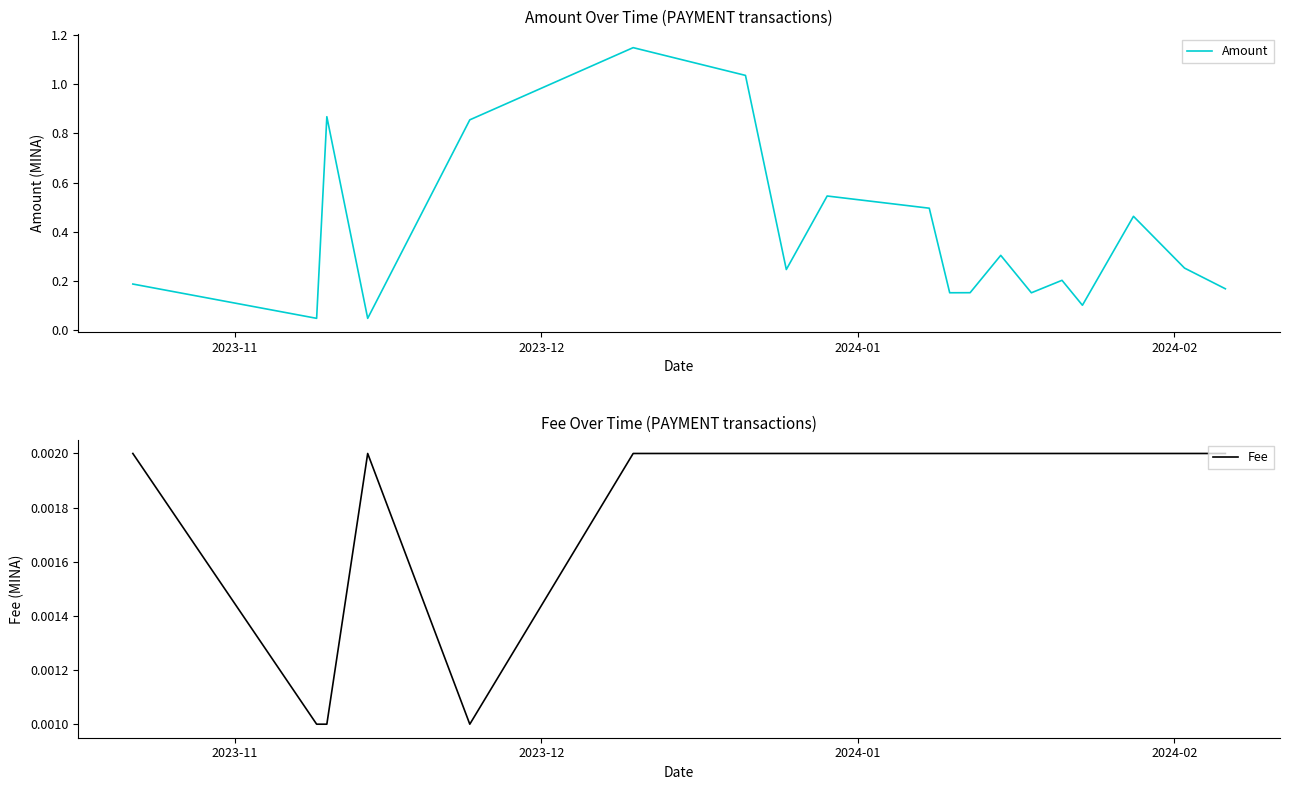

True or false: Fee and Amount intersect in this chart.

False